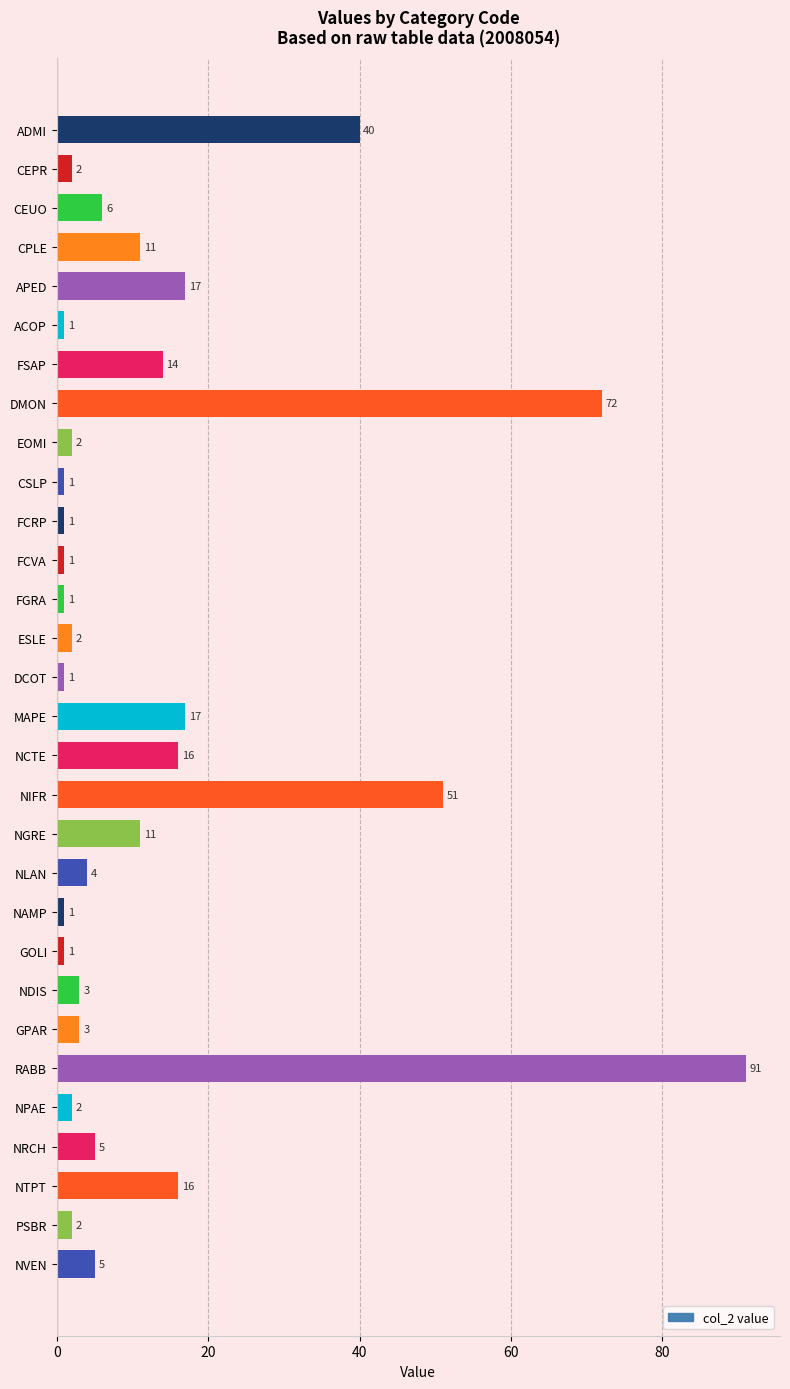

What is the value of the 3rd bar from the top?

6